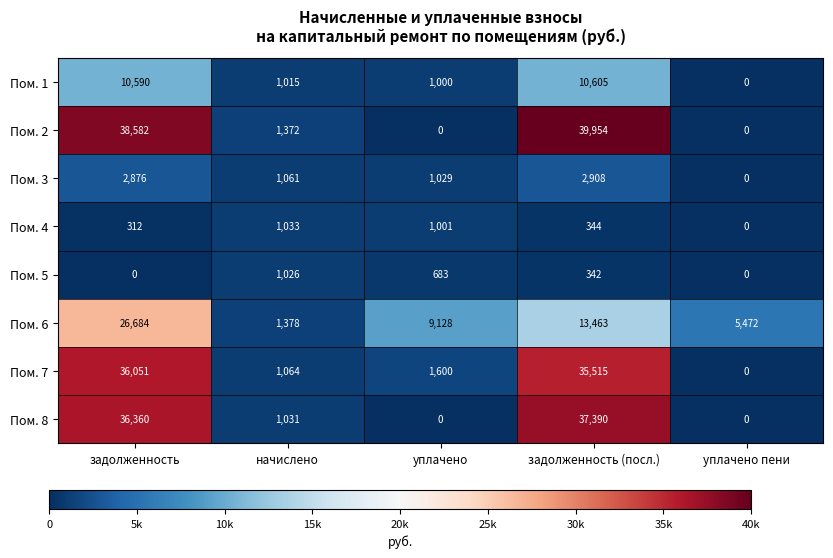

List the series in order of their peak value, highest first.

Пом. 2, Пом. 8, Пом. 7, Пом. 6, Пом. 1, Пом. 3, Пом. 4, Пом. 5